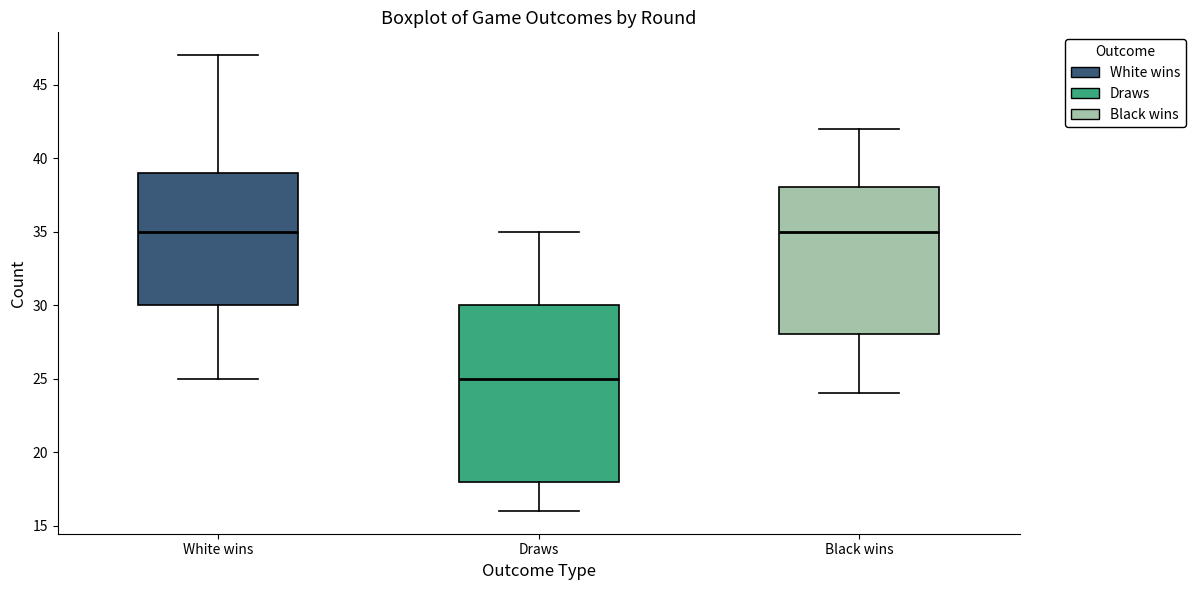

Reading left to right, transcribe this box plot: for each box, give where its median line is, the range the box spans, and where its two whiskers end, as read against the y-axis. The values are not printed on the chart, so give them approximately, as read against the axis.

White wins: median 35, box 30 to 39, whiskers 25 to 47
Draws: median 25, box 18 to 30, whiskers 16 to 35
Black wins: median 35, box 28 to 38, whiskers 24 to 42